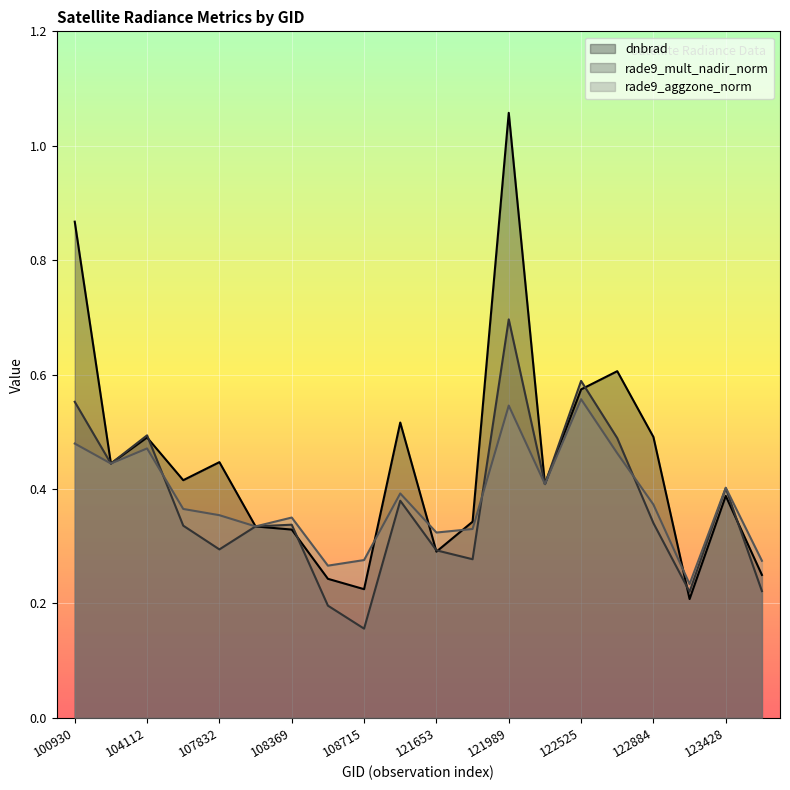

At how many categories does at least one series exceed 0?

20